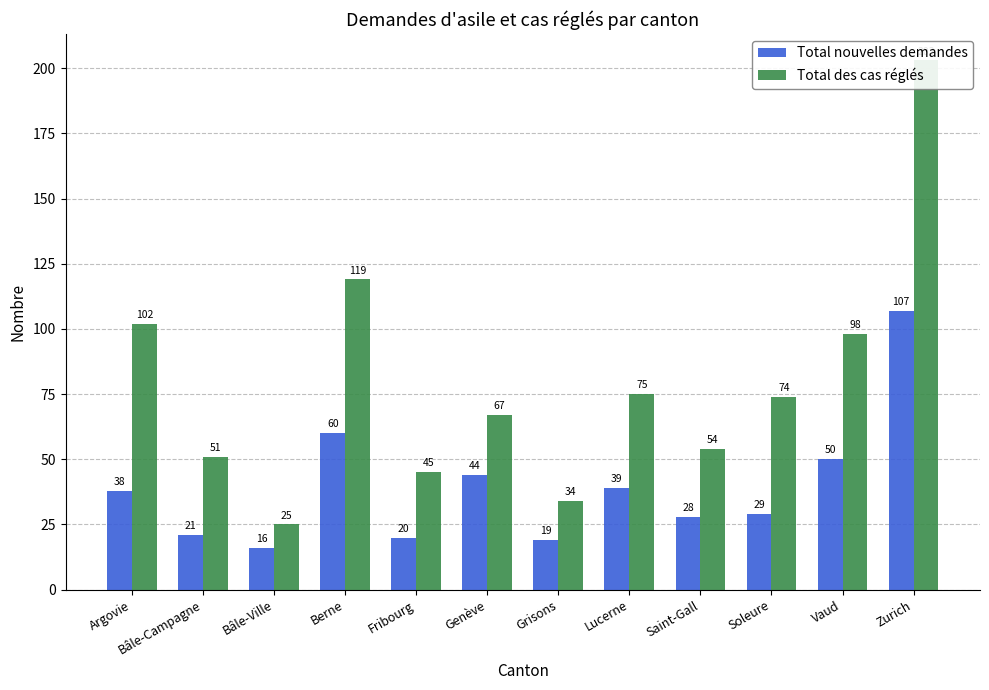

Reading right to left, what are all the values shown in this chart?

Total nouvelles demandes: Zurich=107	Vaud=50	Soleure=29	Saint-Gall=28	Lucerne=39	Grisons=19	Genève=44	Fribourg=20	Berne=60	Bâle-Ville=16	Bâle-Campagne=21	Argovie=38
Total des cas réglés: Zurich=203	Vaud=98	Soleure=74	Saint-Gall=54	Lucerne=75	Grisons=34	Genève=67	Fribourg=45	Berne=119	Bâle-Ville=25	Bâle-Campagne=51	Argovie=102